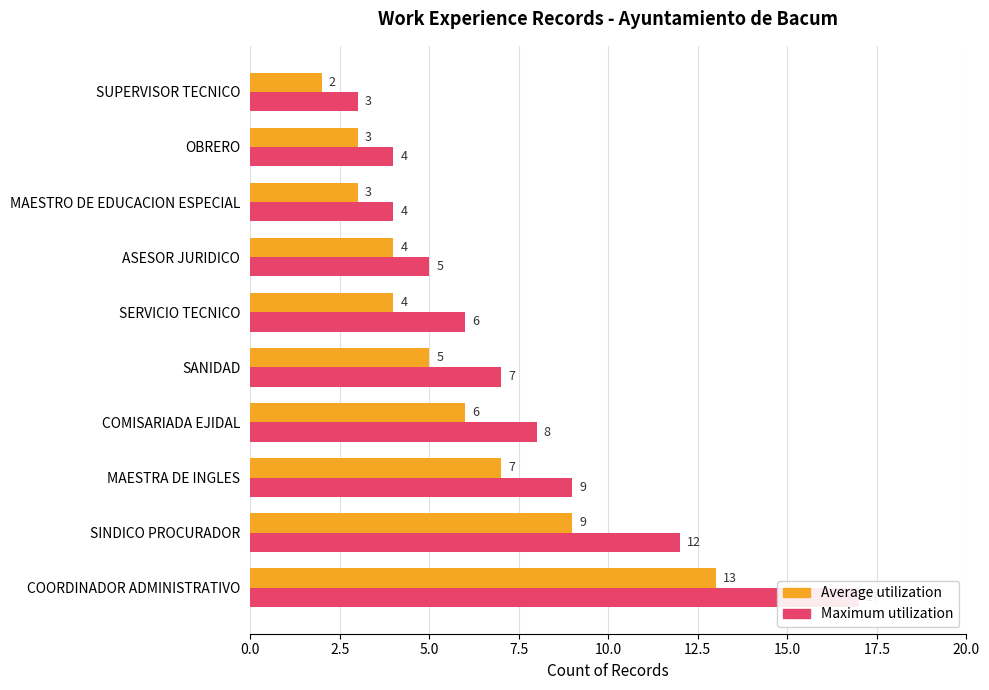

Is it true that Maximum utilization equals 1 at SUPERVISOR TECNICO?

False